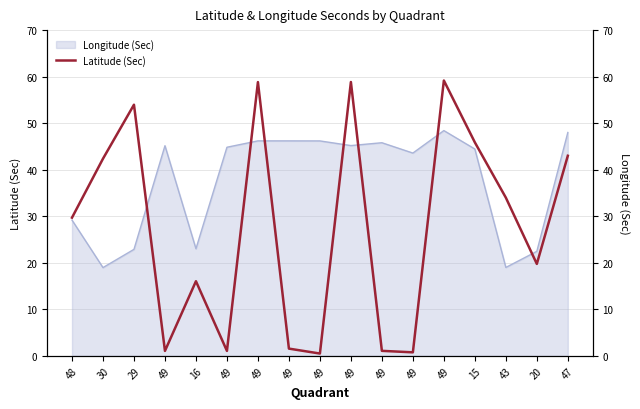

Approximately how many times larger is the value at 20 compared to 43?

0.6